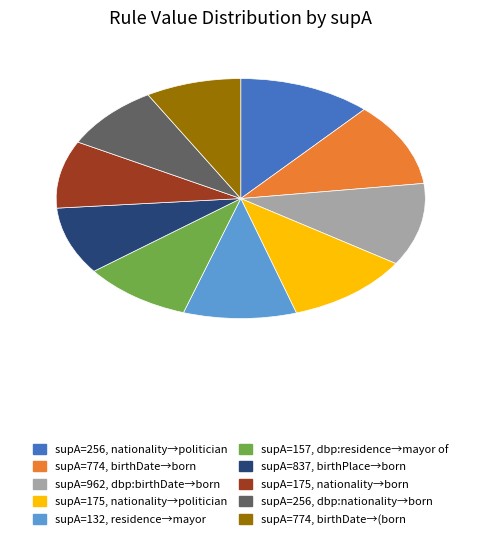

Is there a majority slice in this chart?

No